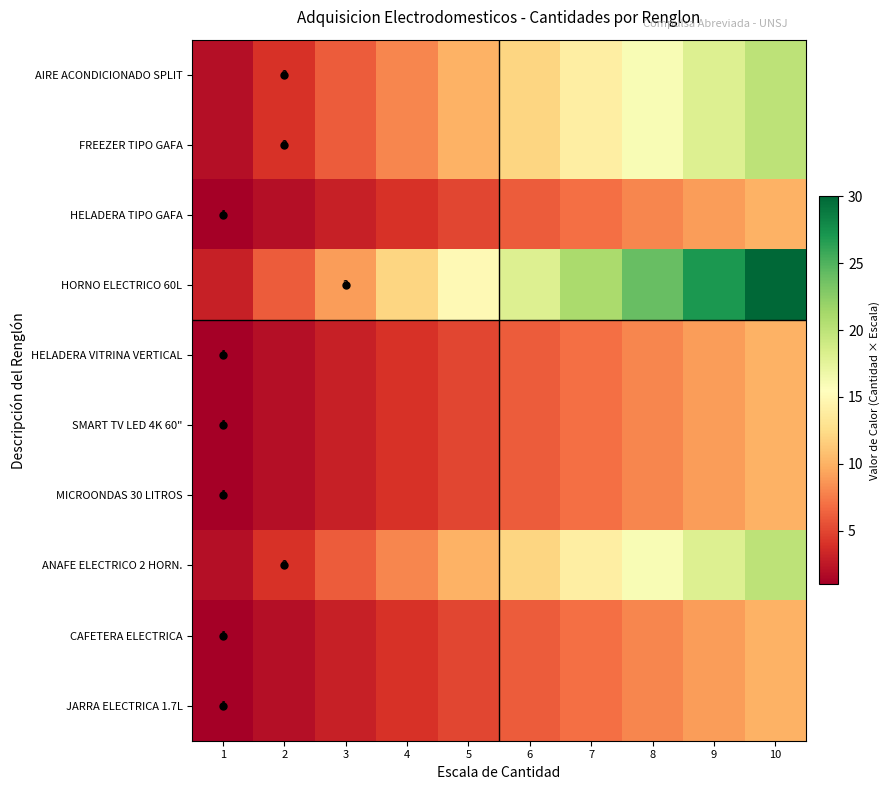

True or false: HELADERA VITRINA VERTICAL has a value of 12 at 7.

False